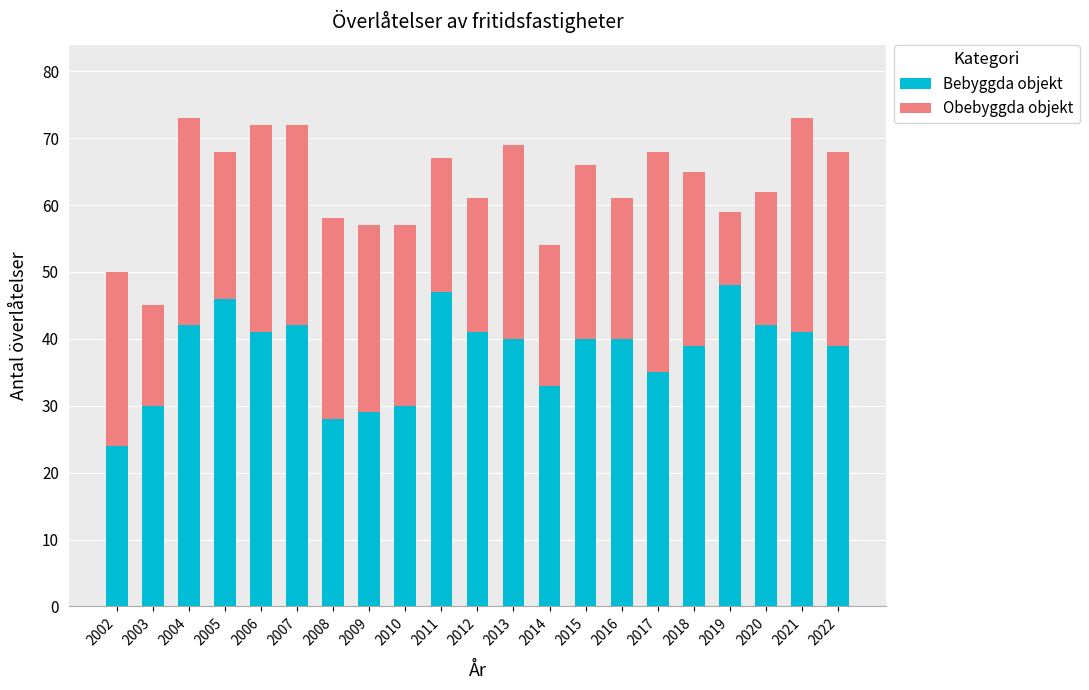

What is the total value across all series at 2017?

68